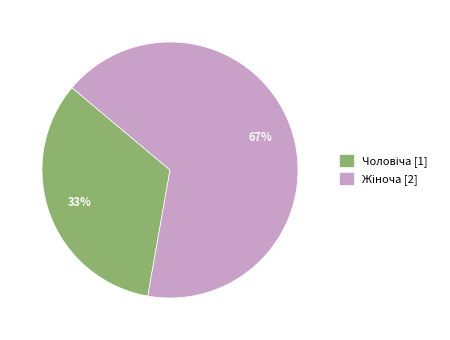

Is there any slice that represents more than half of the pie?

Yes